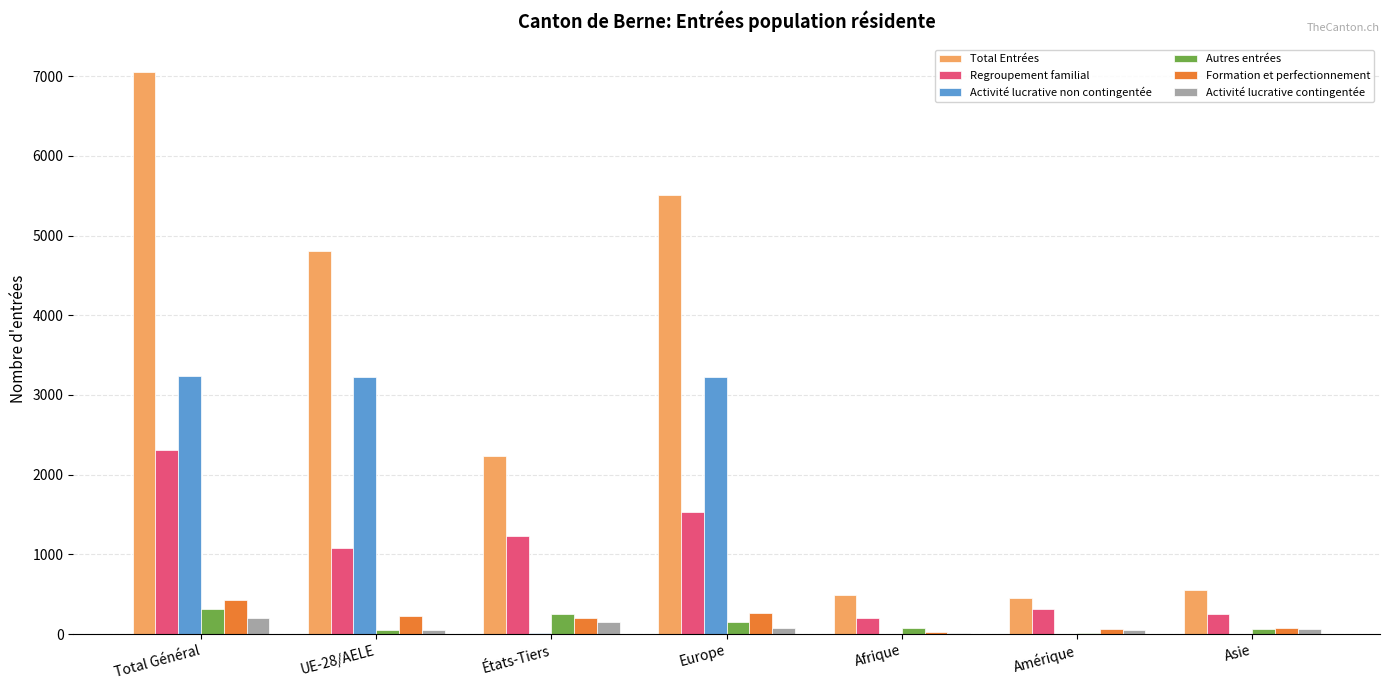

Between Europe and Asie, which series saw the biggest shift?

Total Entrées